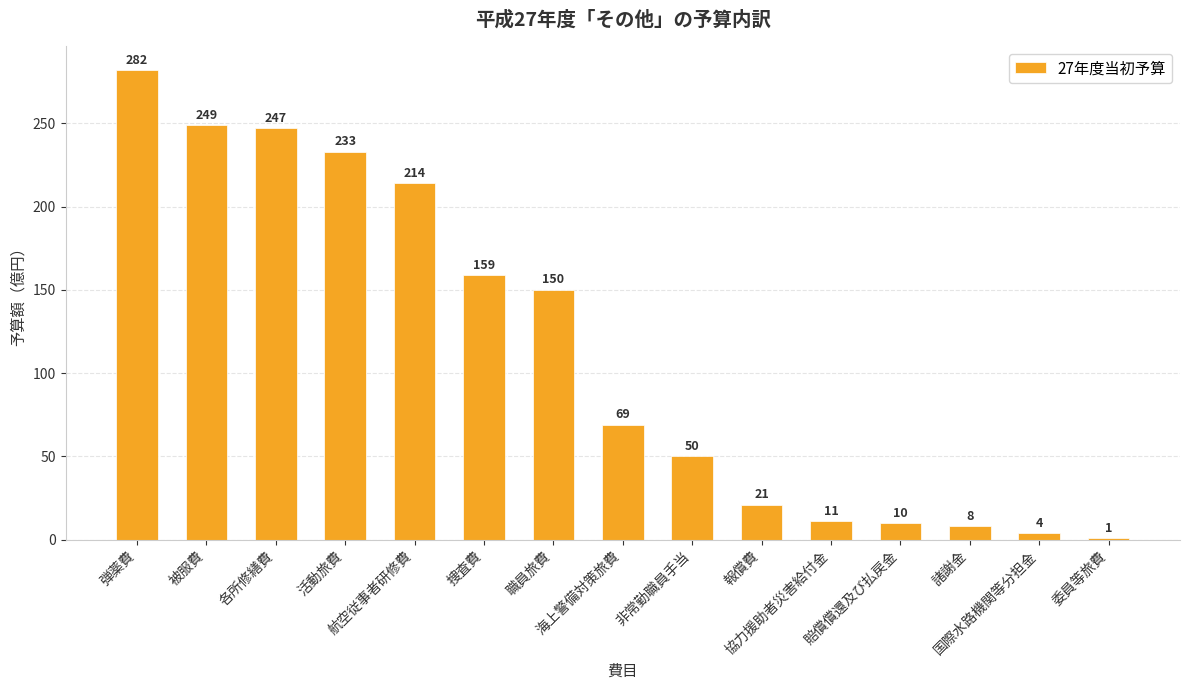

Reading left to right, what are all the values shown in this chart?

282	249	247	233	214	159	150	69	50	21	11	10	8	4	1